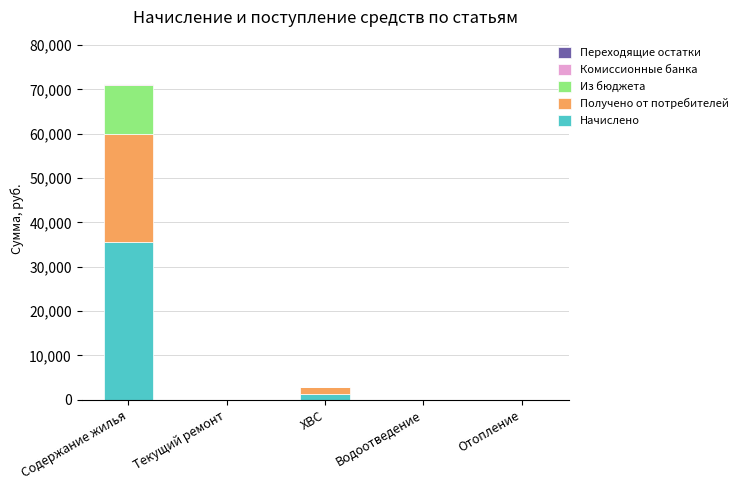

The Начислено series shows 35623.1 at Содержание жилья. True or false?

True